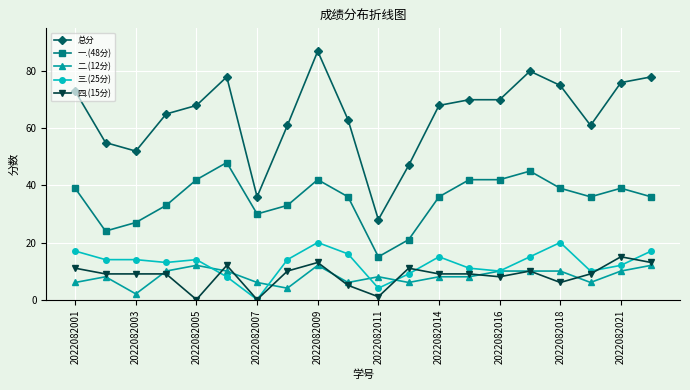

How many values in 三.(25分) are above zero?

19